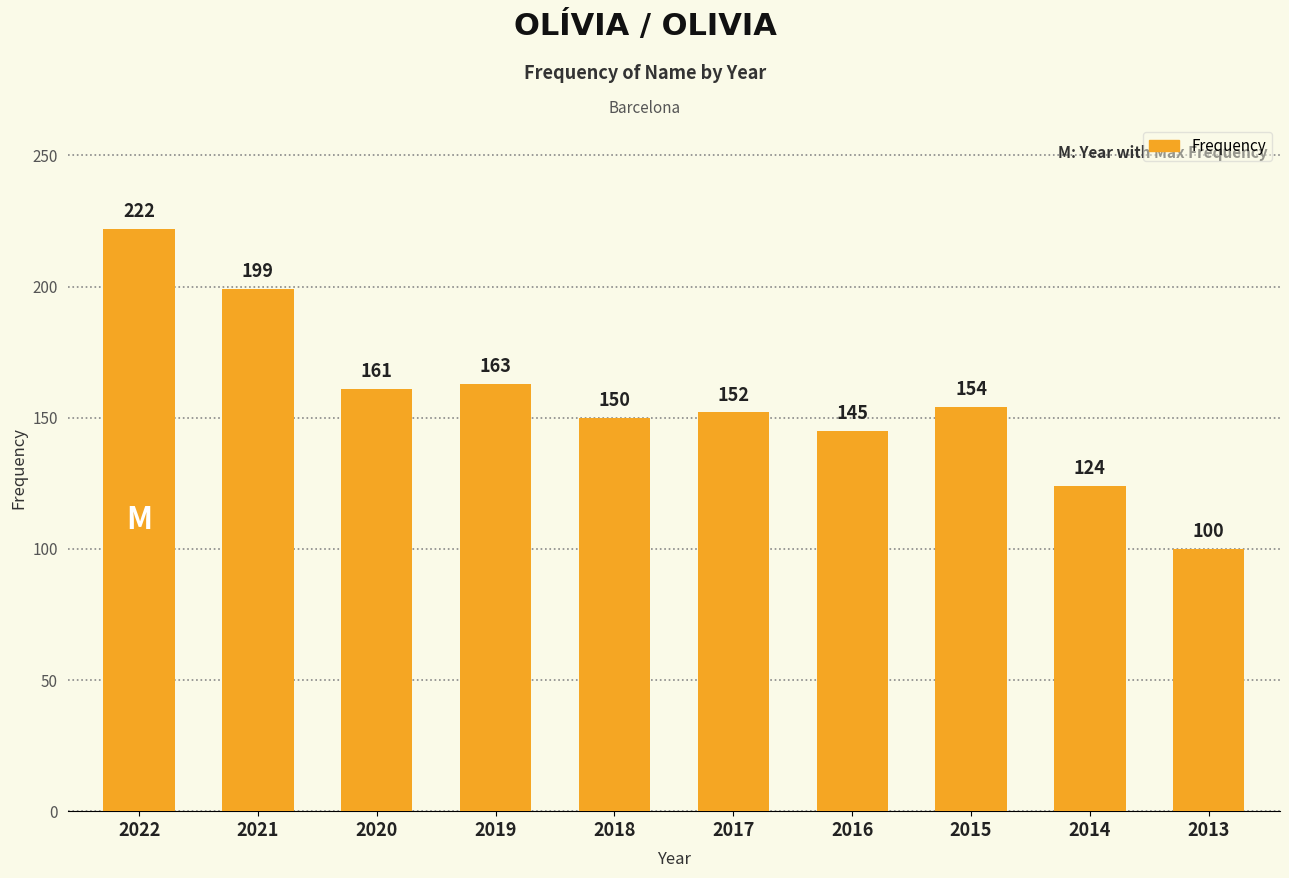

Is it true that the value at 2016 is 145?

True